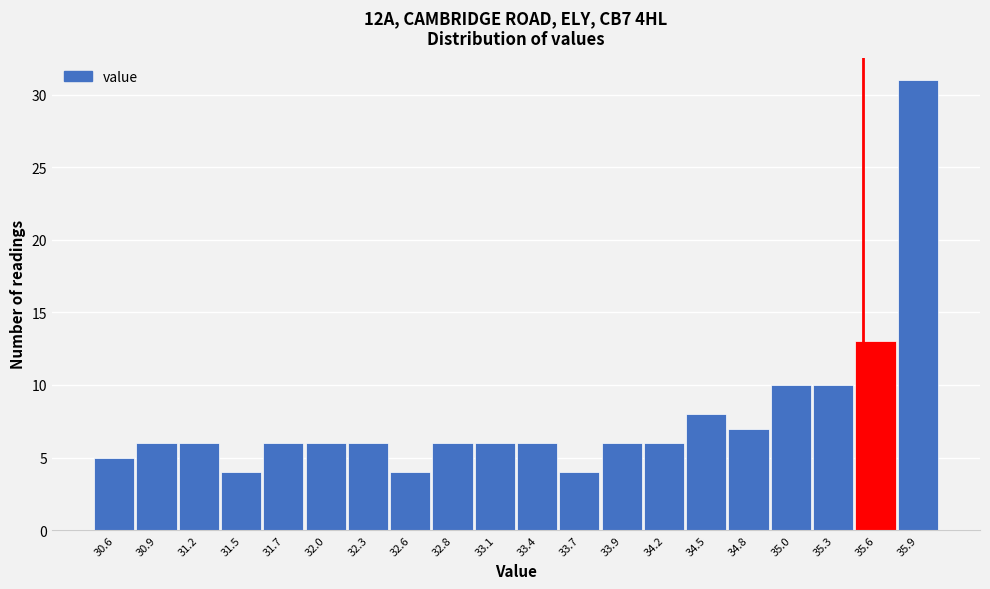

Which range on the x-axis has the tallest bar?

35.725 to 36.000